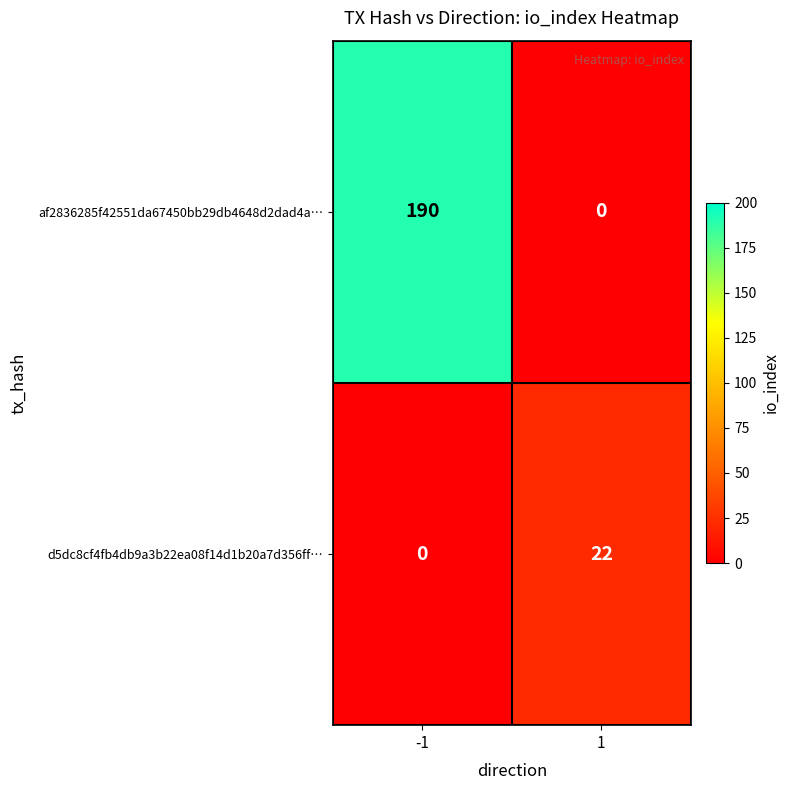

What is the average value of the af2836285f42551da67450bb29db4648d2dad4a… series?

95